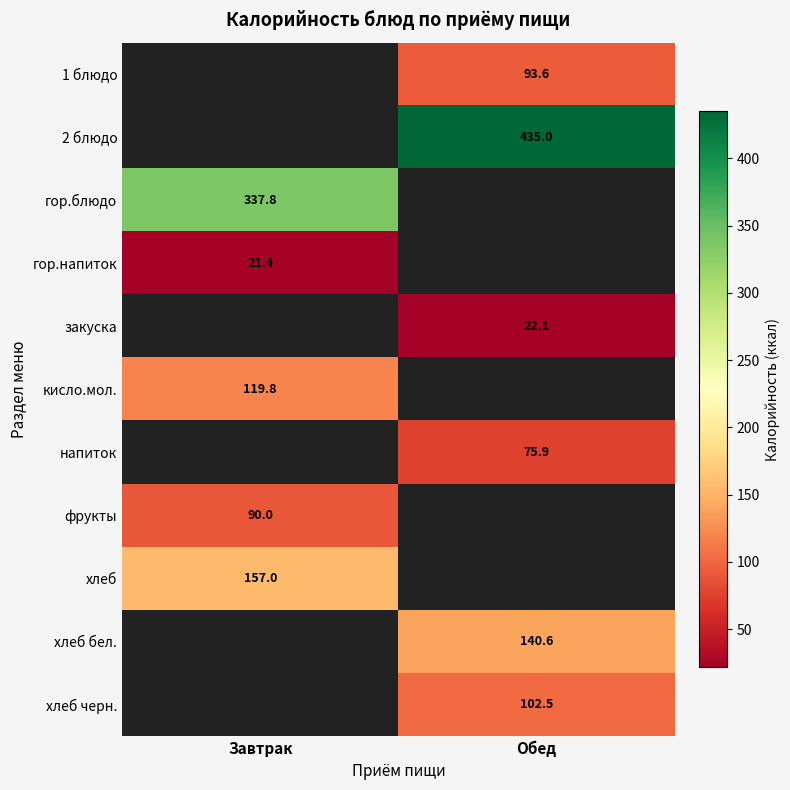

The хлеб бел. series shows 140.6 at Обед. True or false?

True